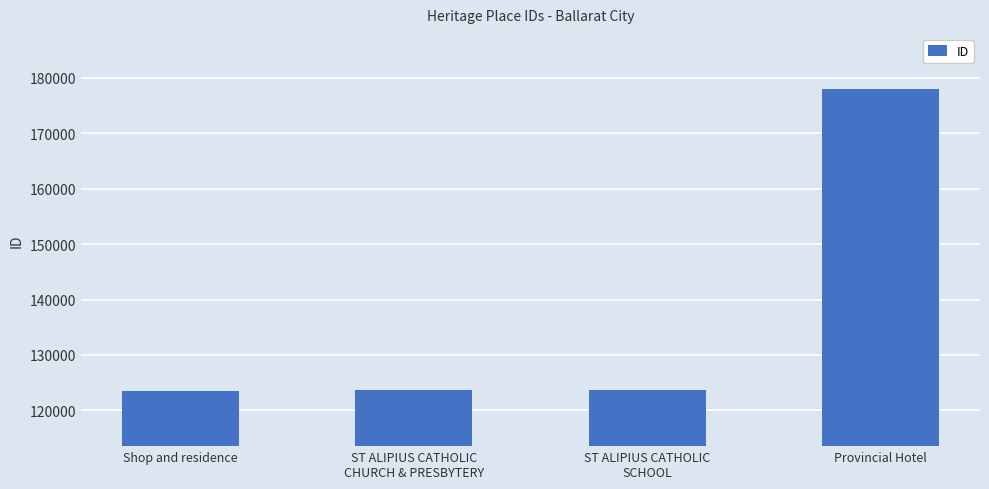

Which has a higher value, Shop and residence or Provincial Hotel?

Provincial Hotel